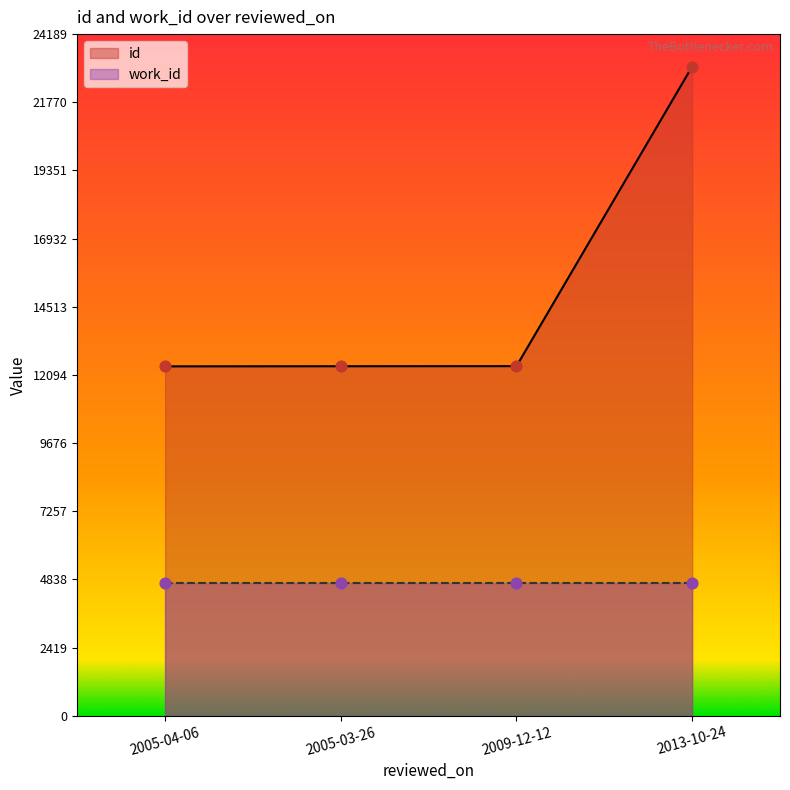

Which has a higher value, 2013-10-24 or 2005-03-26?

2013-10-24